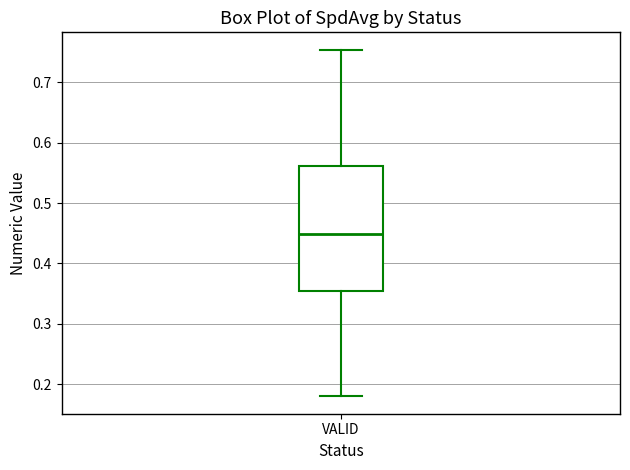

Read this box plot against the y-axis: the position of the median line, the range covered by the box, and the ends of both whiskers. The values are not printed on the chart, so give them approximately, as read against the axis.

median 0.45, box 0.35 to 0.56, whiskers 0.18 to 0.75